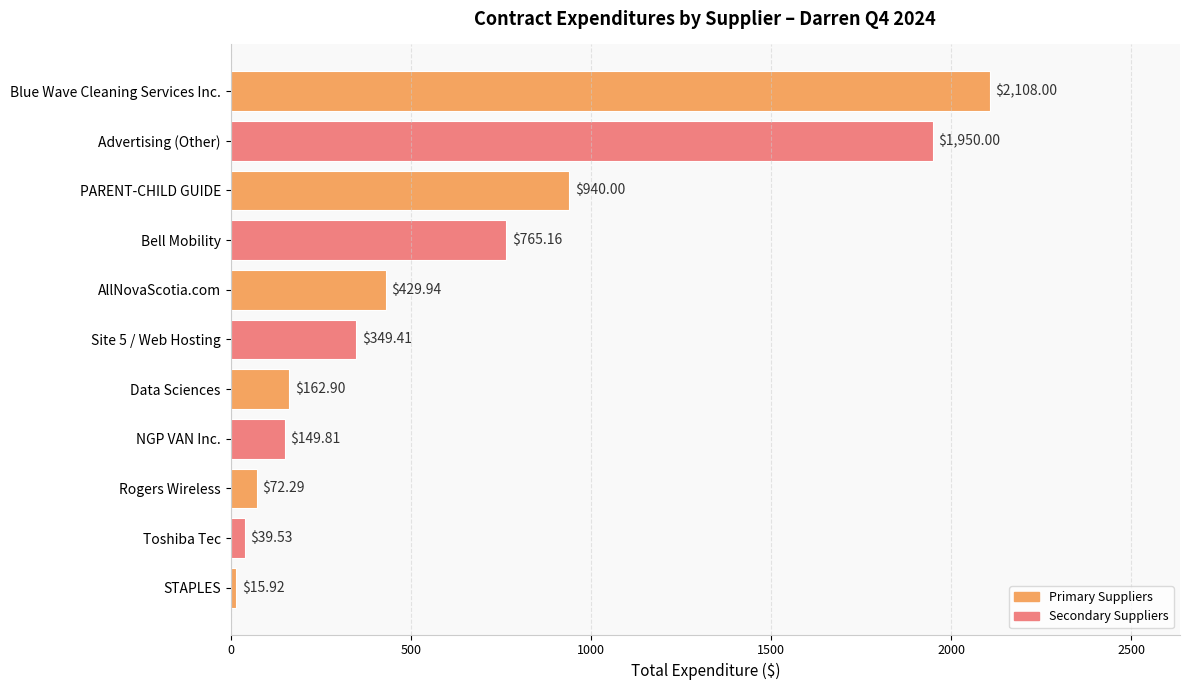

What is the maximum value shown in the chart?

2108.0